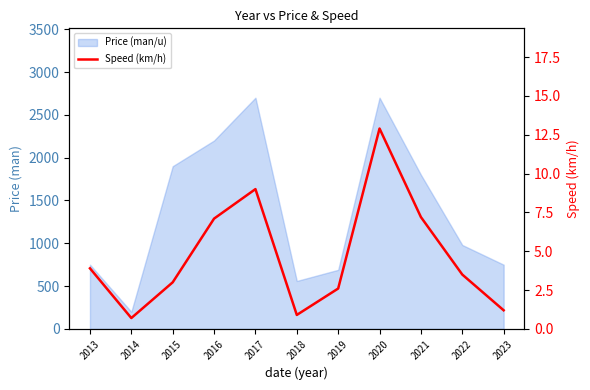

The chart shows a value of 1.2 at 2023. True or false?

True